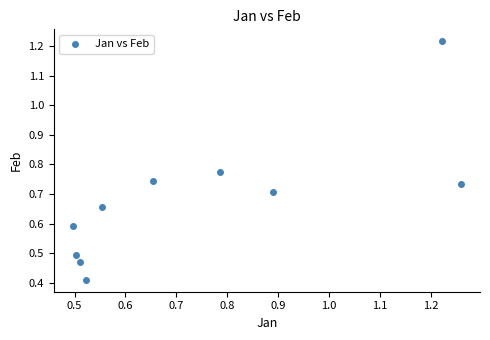

Count the number of points in this scatter plot.

10